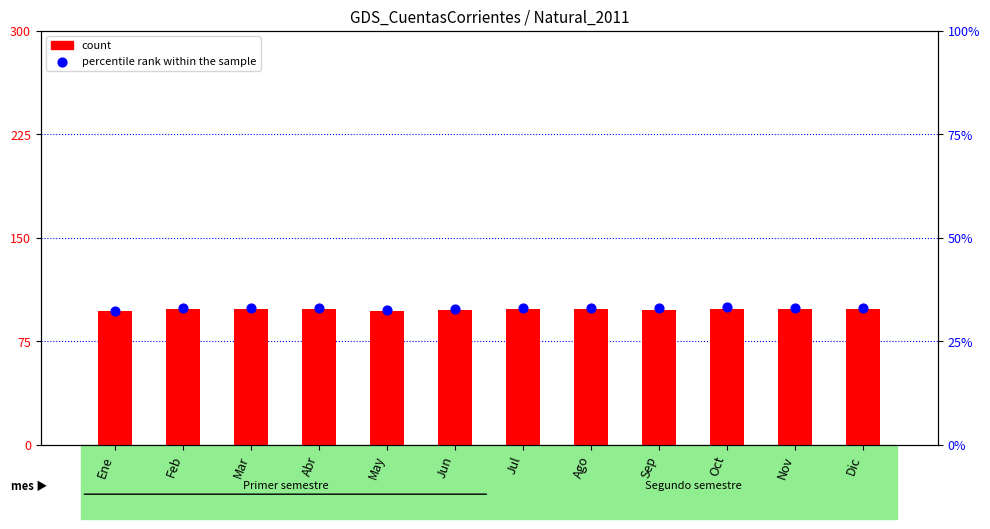

What are all the series names shown in the legend?

count, percentile rank within the sample